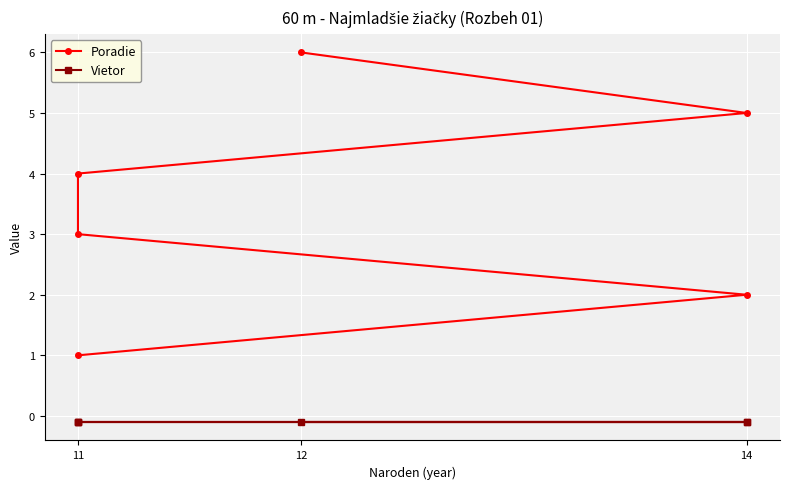

Reading right to left, what are all the values shown in this chart?

Poradie: 6.0	5.0	4.0	3.0	2.0	1.0
Vietor: -0.1	-0.1	-0.1	-0.1	-0.1	-0.1